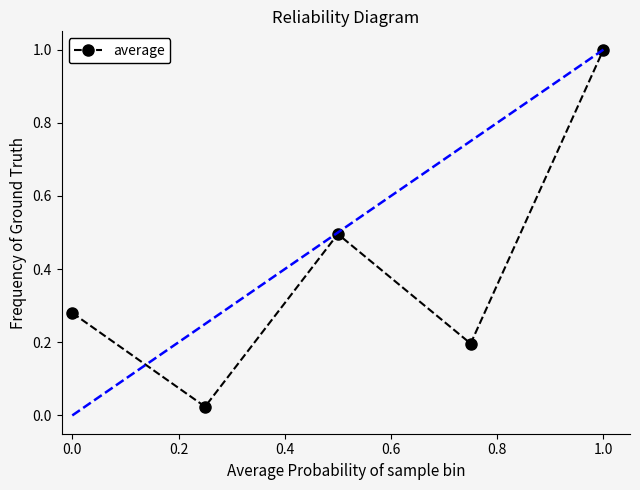

What is the greatest value displayed?

1.0